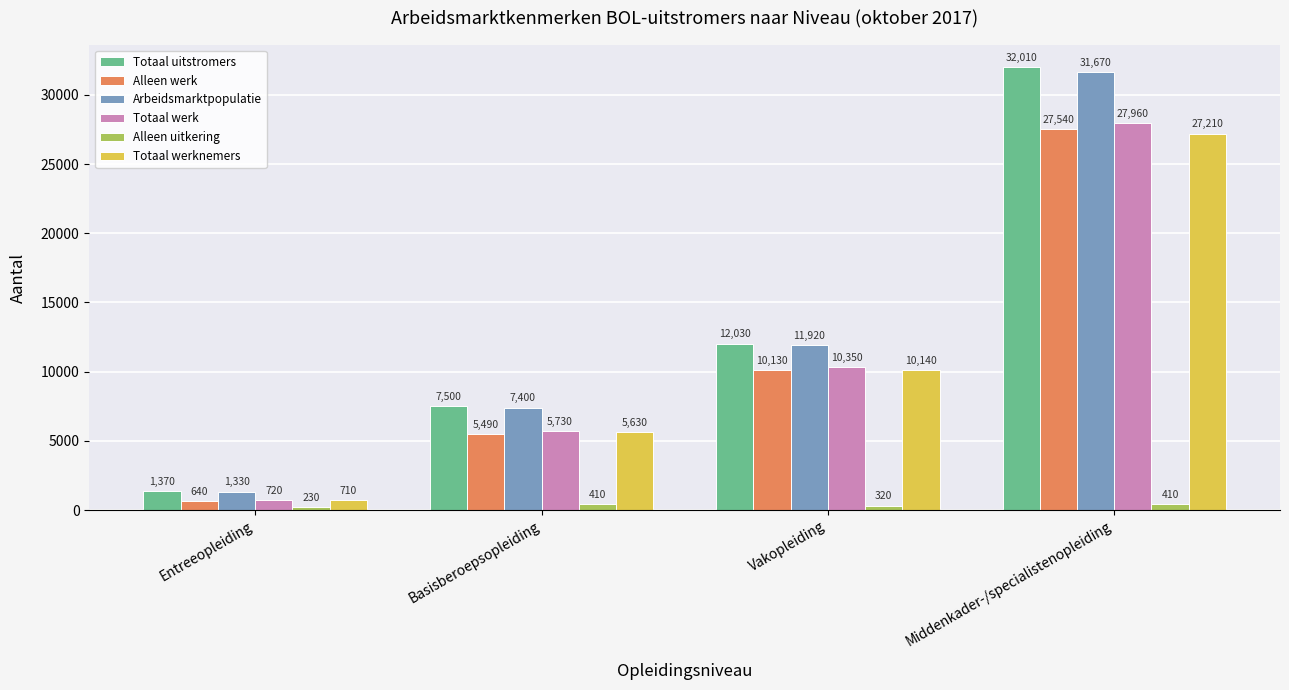

What is the value of the Arbeidsmarktpopulatie bar at the 3rd from the left?

11920